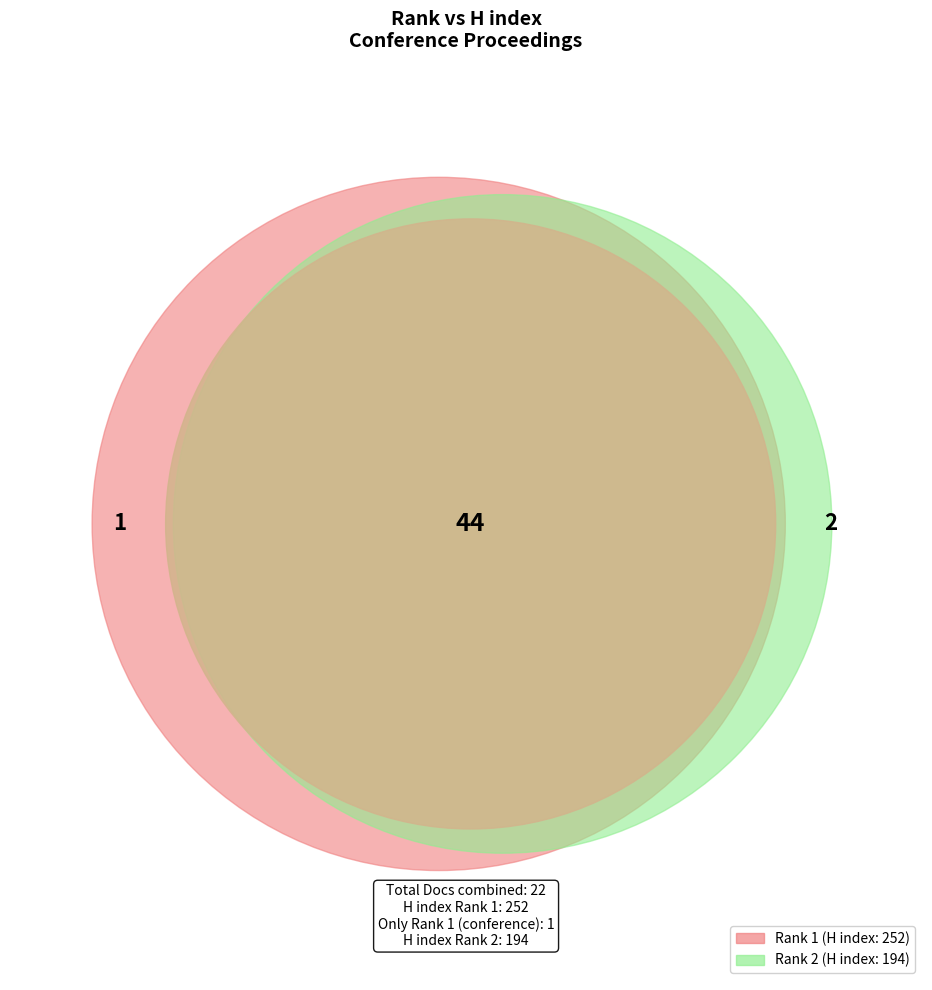

To the nearest percent, what is the average slice percentage?

50%